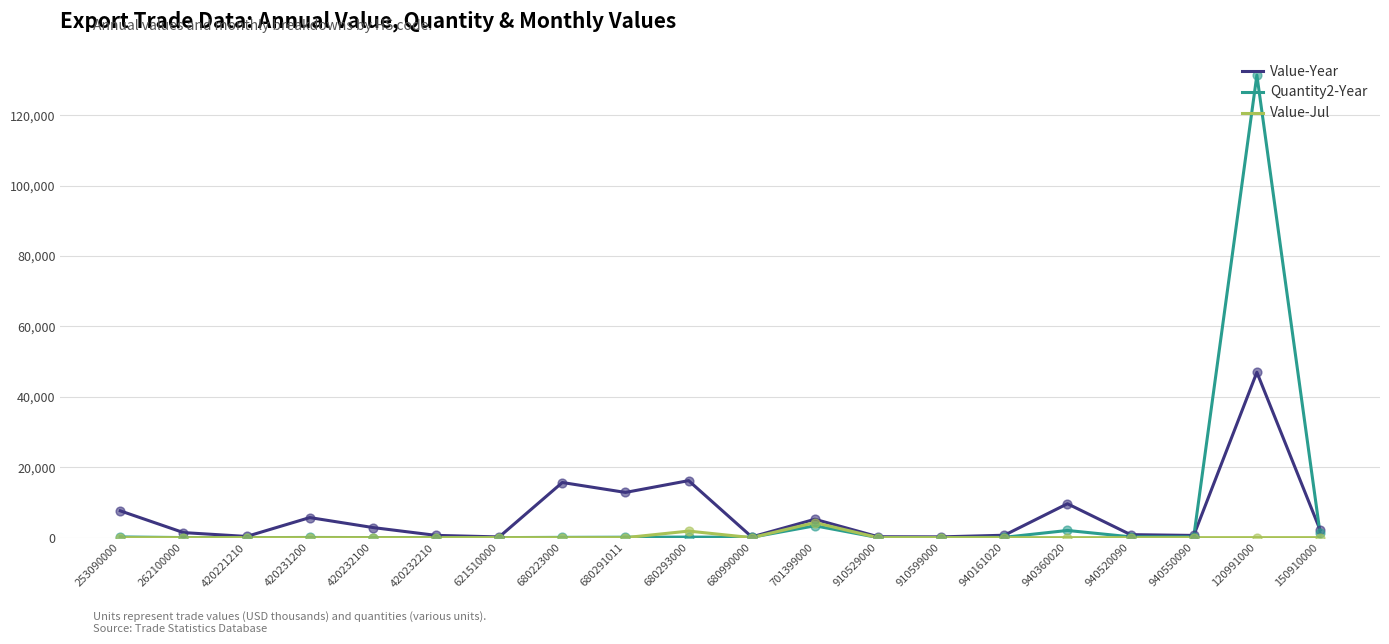

At which category is the sum across all series the highest?

120991000